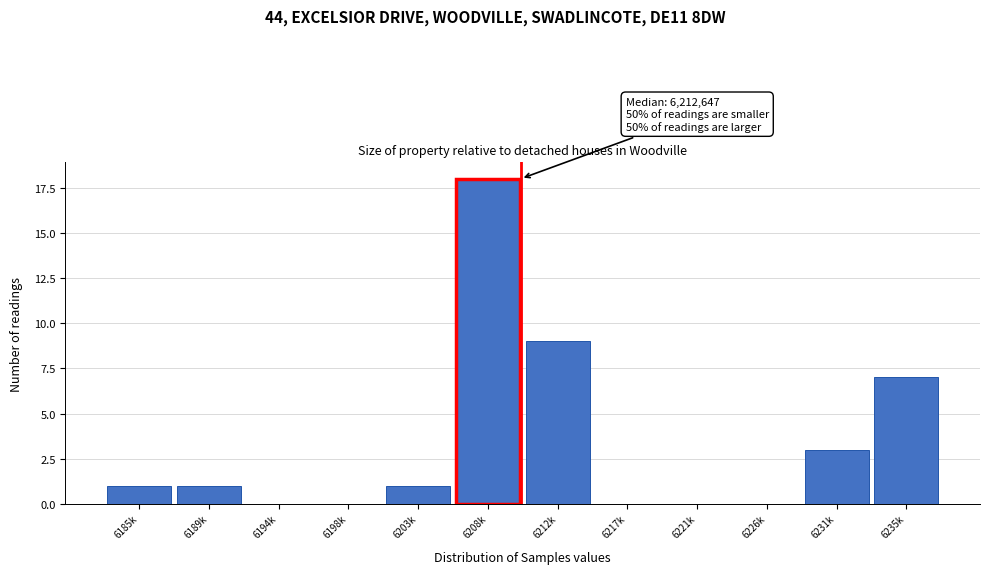

Reading left to right, list all the values displayed in this chart.

6185k=1	6189k=1	6194k=0	6198k=0	6203k=1	6208k=18	6212k=9	6217k=0	6221k=0	6226k=0	6231k=3	6235k=7